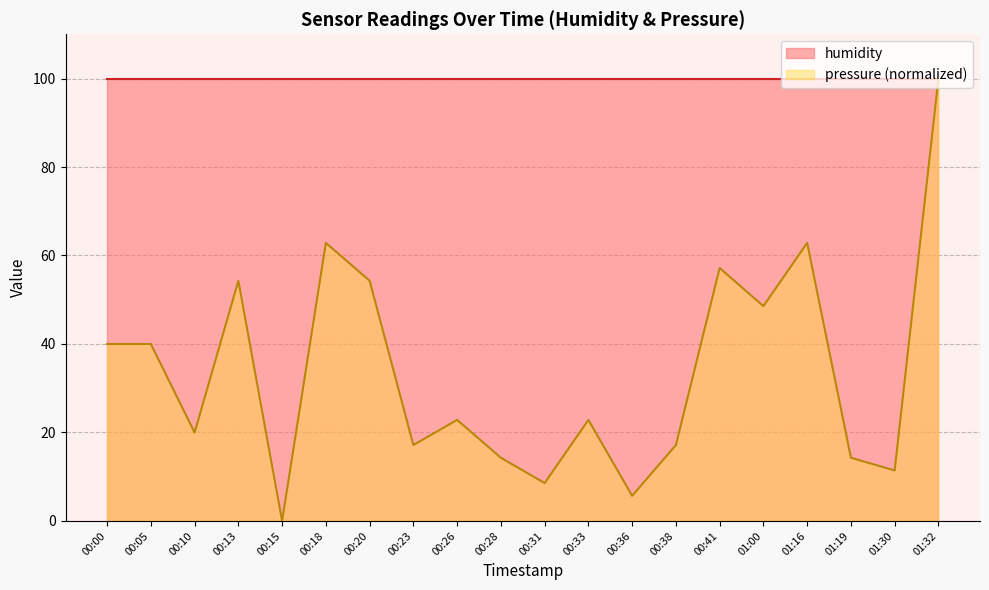

Rank the categories by value from lowest to highest.

00:15, 00:36, 00:31, 01:30, 00:28, 01:19, 00:23, 00:38, 00:10, 00:26, 00:33, 00:00, 00:05, 01:00, 00:13, 00:20, 00:41, 00:18, 01:16, 01:32